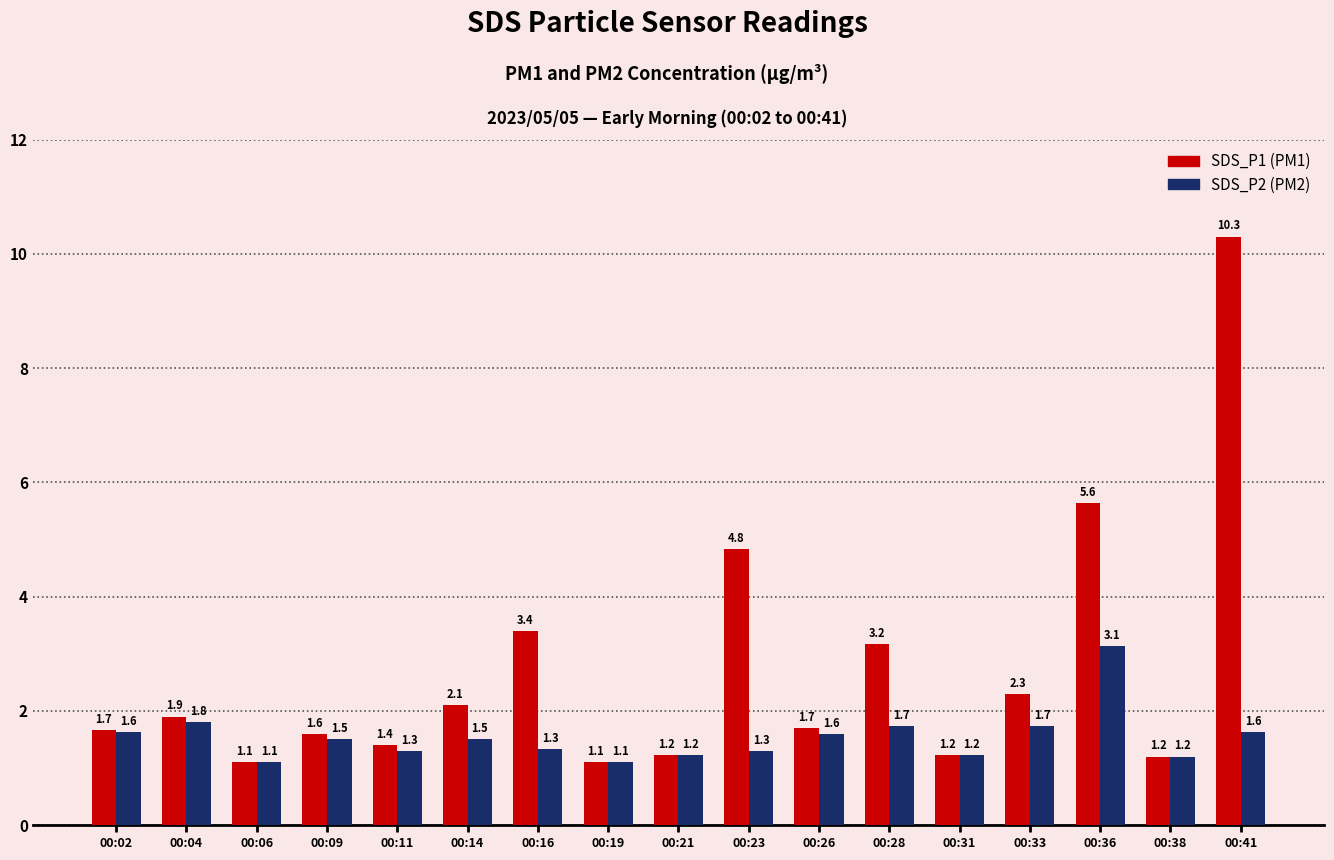

At which category is the sum across all series the highest?

00:41